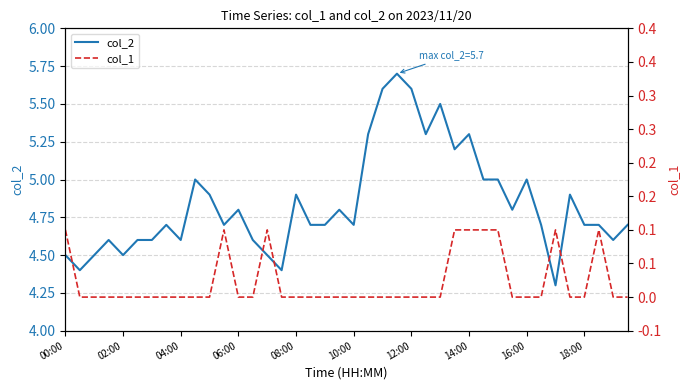

Is it true that col_1 equals 0.0 at 10?

False